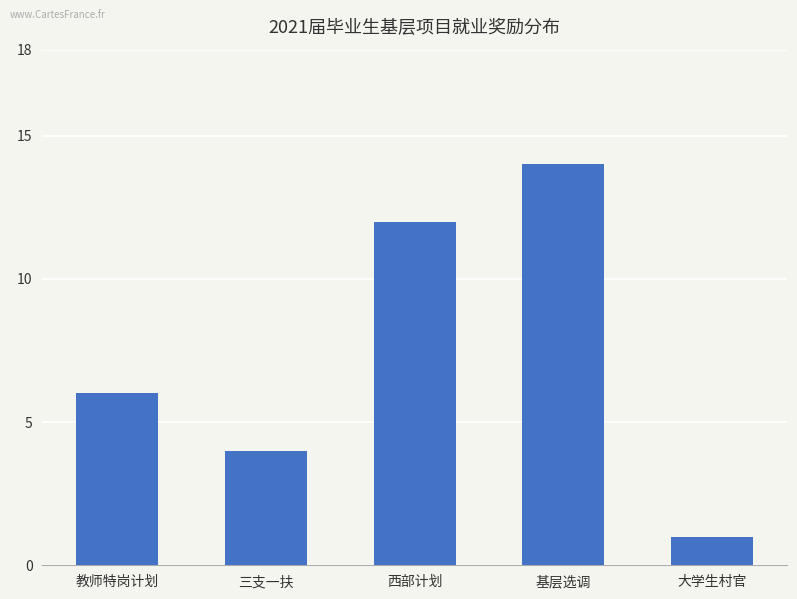

Which label corresponds to the largest value in the chart?

基层选调